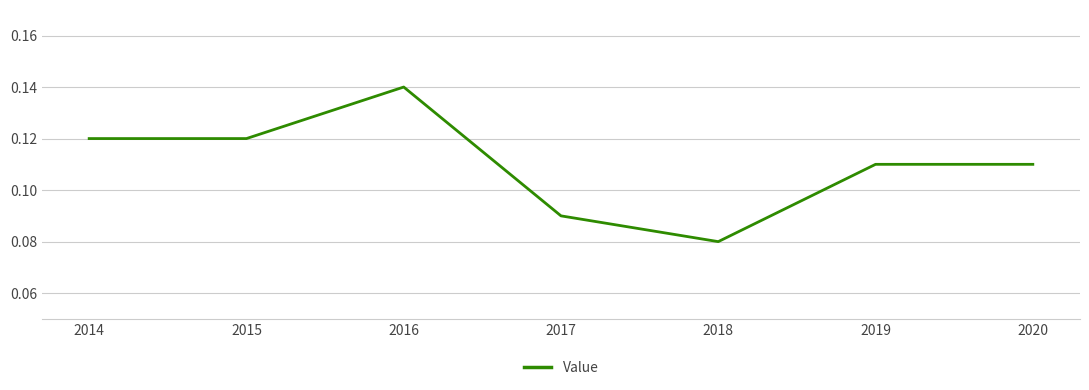

The value at 2020 is 0.2. True or false?

False